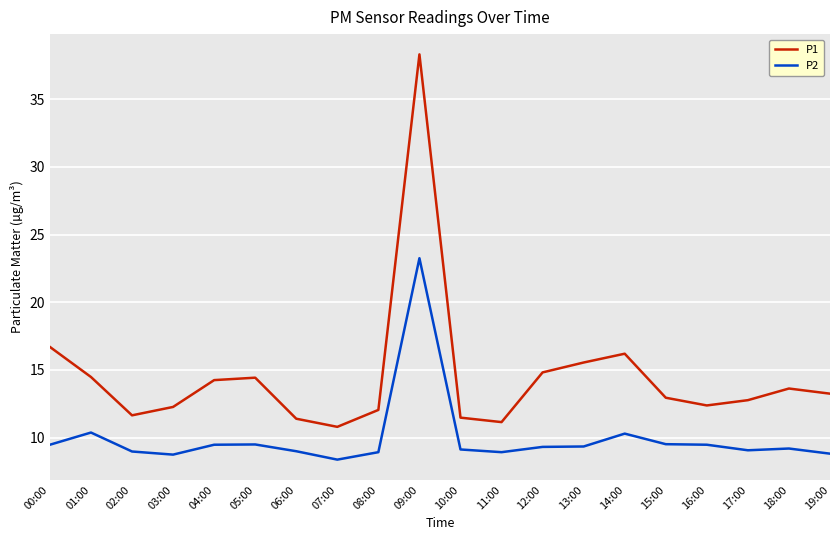

How many lines are shown in the chart?

2